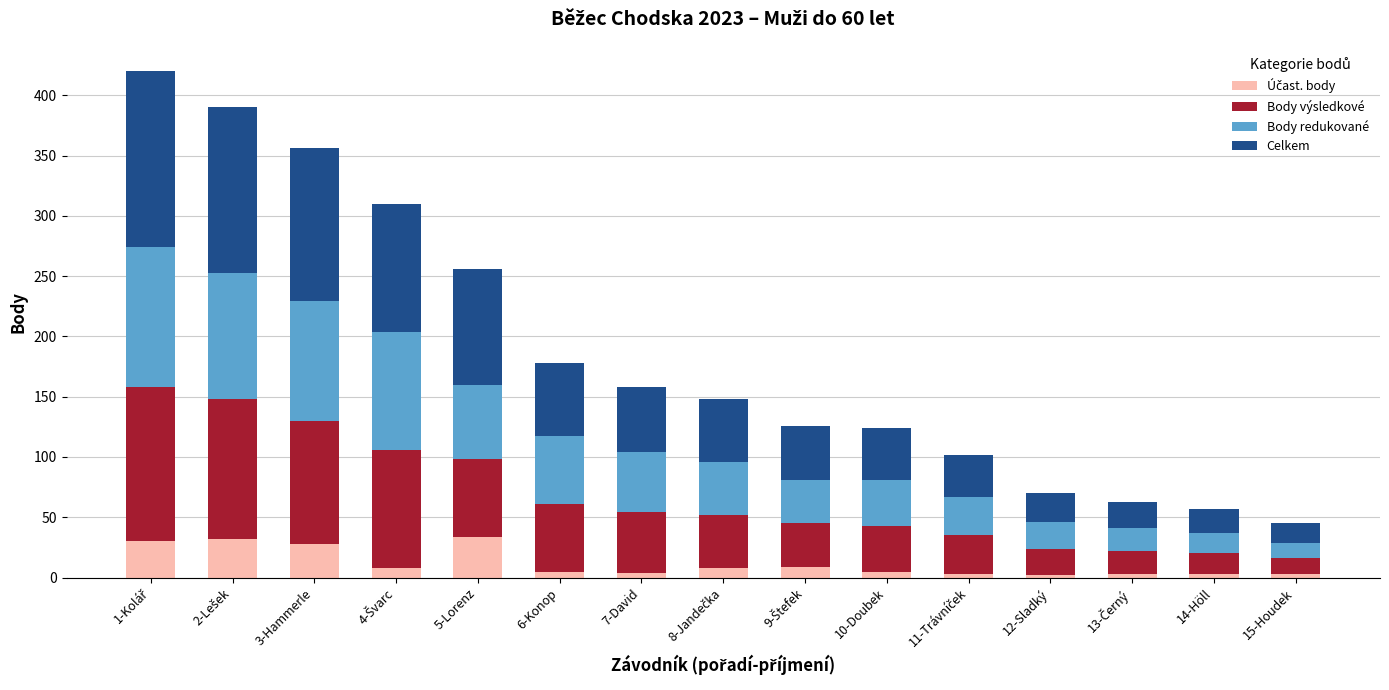

Between 1-Kolář and 15-Houdek, which is larger?

1-Kolář